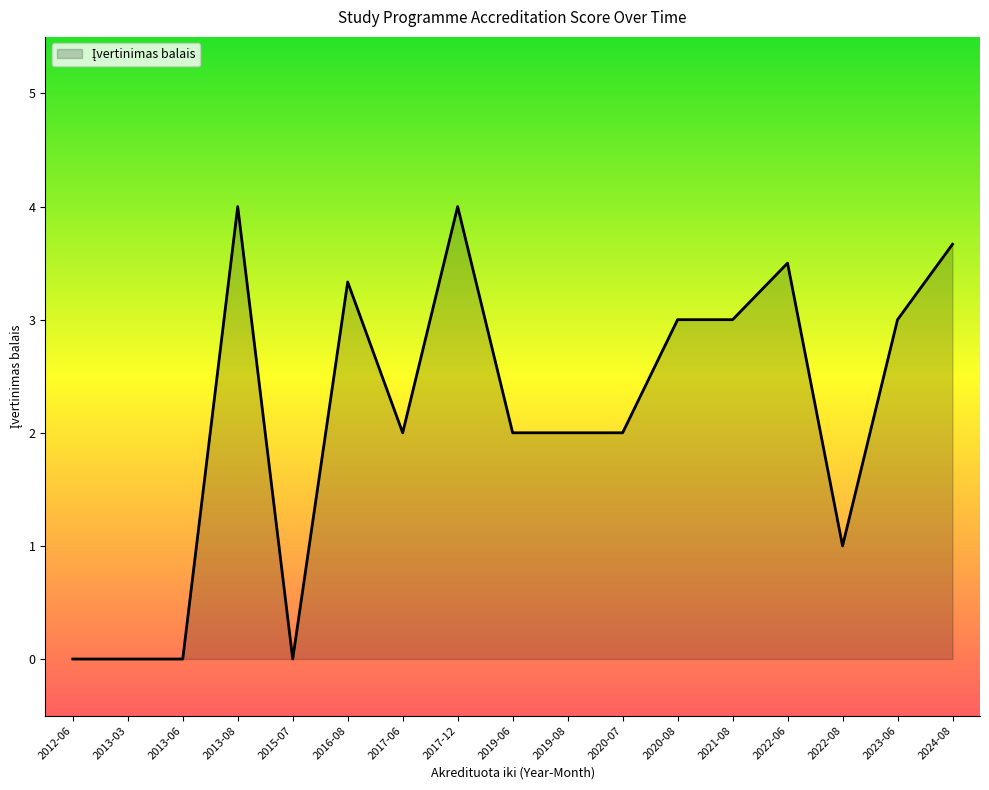

What is the change in value from 2022-06 to 2024-08?

+0.2